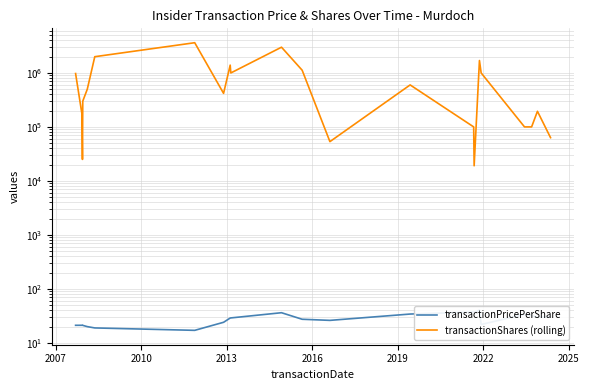

How many lines are shown in the chart?

2